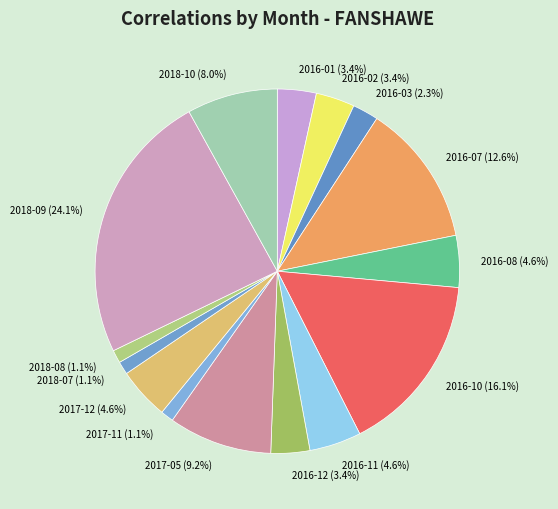

Which has a higher value, 2017-12 or 2017-05?

2017-05